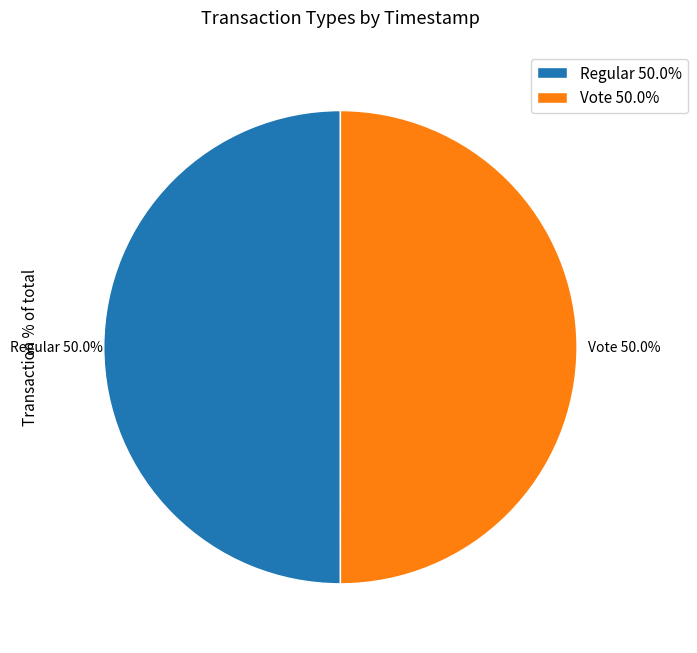

To the nearest percent, what is the average slice percentage?

50%